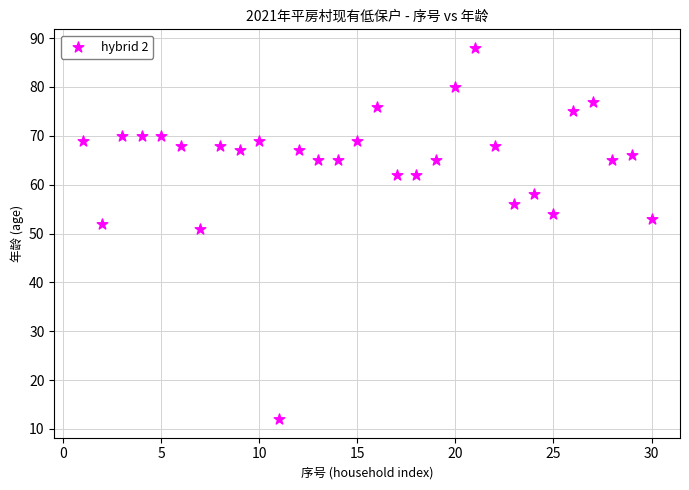

What is the range of X values (max minus min)?

29